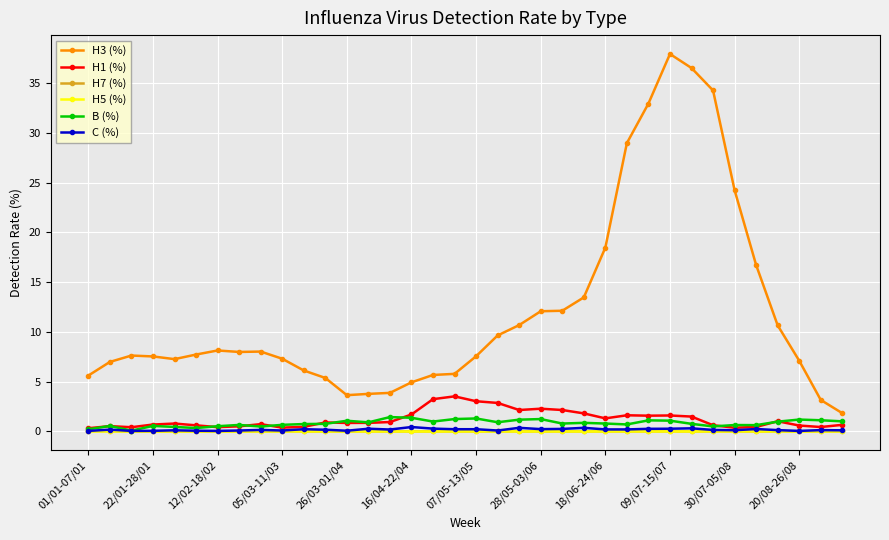

What is the greatest value displayed?

37.9